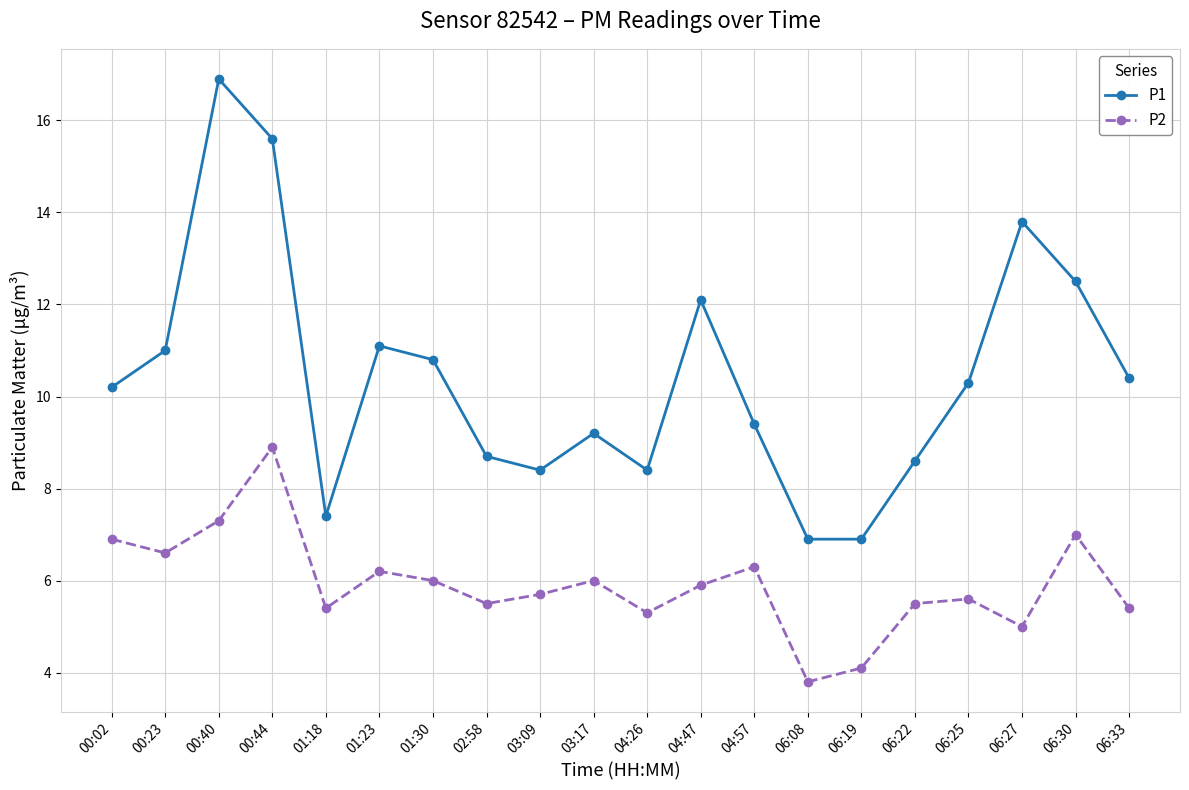

What is the approximate value of P1 at 06:33?

10.4